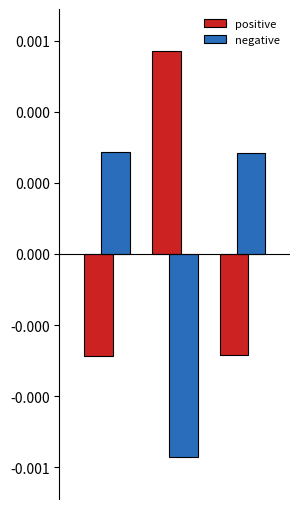

What are all the series names shown in the legend?

positive, negative